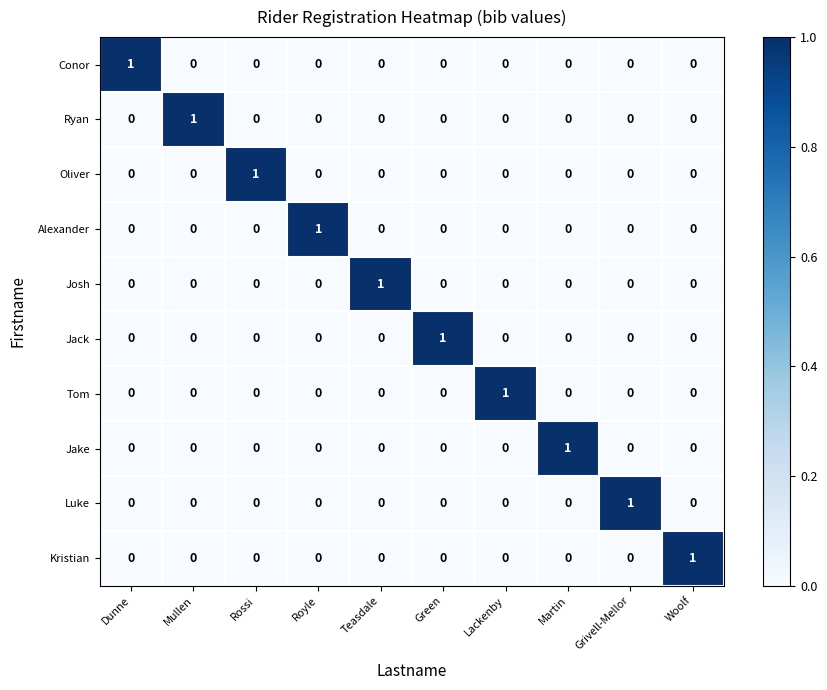

Is the value of Ryan at Rossi greater than the value of Alexander at Royle?

No